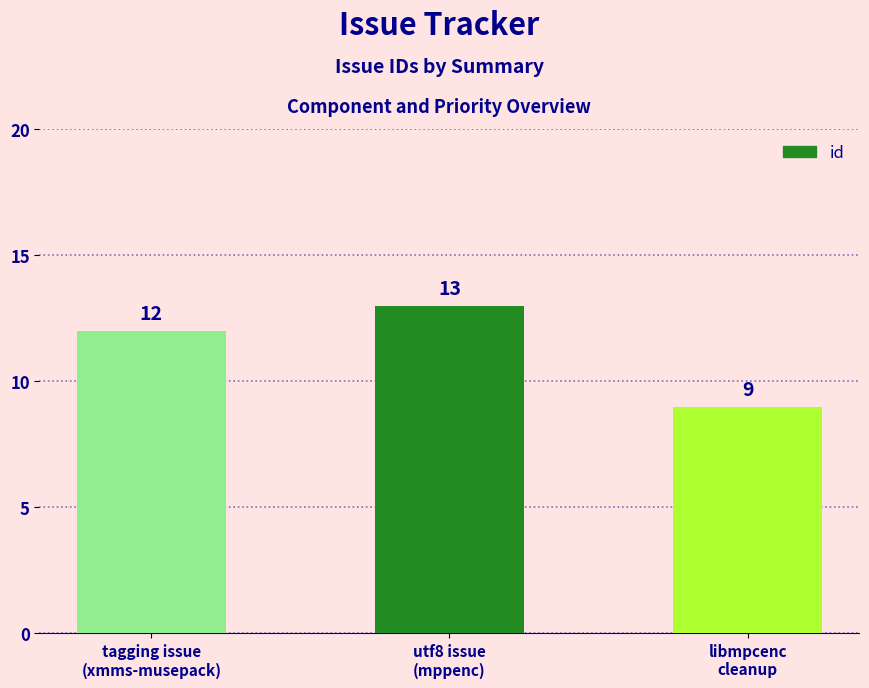

Reading left to right, transcribe all the data shown in this chart.

12	13	9